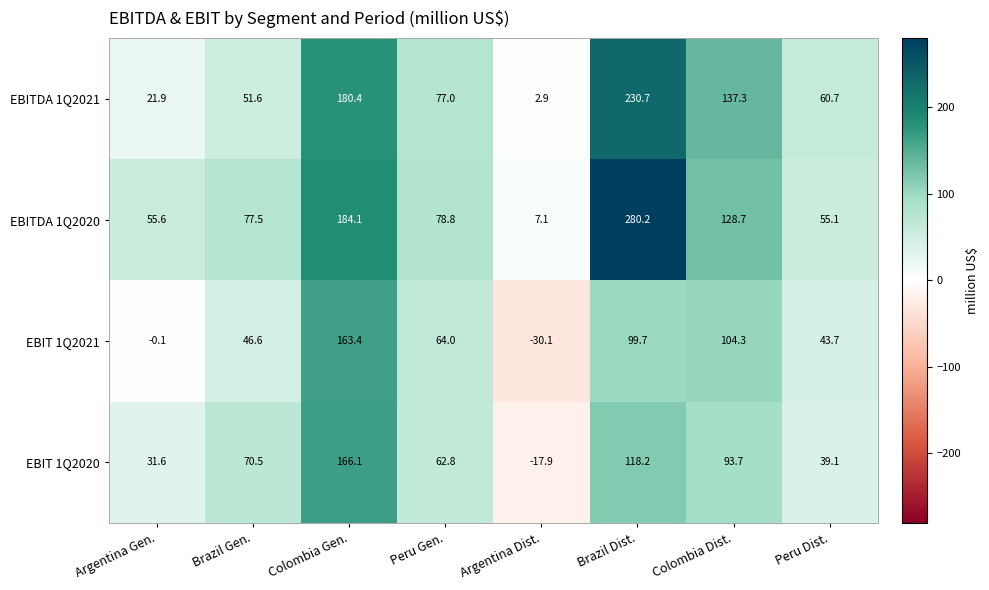

Which series has the largest range (max minus min)?

EBITDA 1Q2020